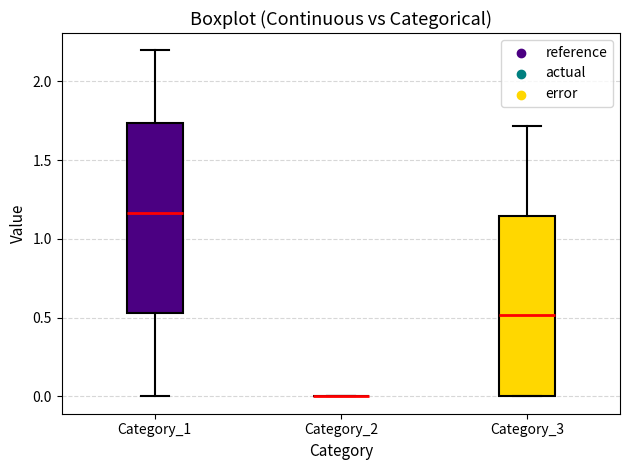

Reading left to right, transcribe this box plot: for each box, give where its median line is, the range the box spans, and where its two whiskers end, as read against the y-axis. The values are not printed on the chart, so give them approximately, as read against the axis.

Category_1: median 1.15, box 0.55 to 1.75, whiskers 0.00 to 2.20
Category_2: box collapsed to a line at 0.00, whiskers 0.00 to 0.00
Category_3: median 0.50, box 0.00 to 1.15, whiskers 0.00 to 1.70